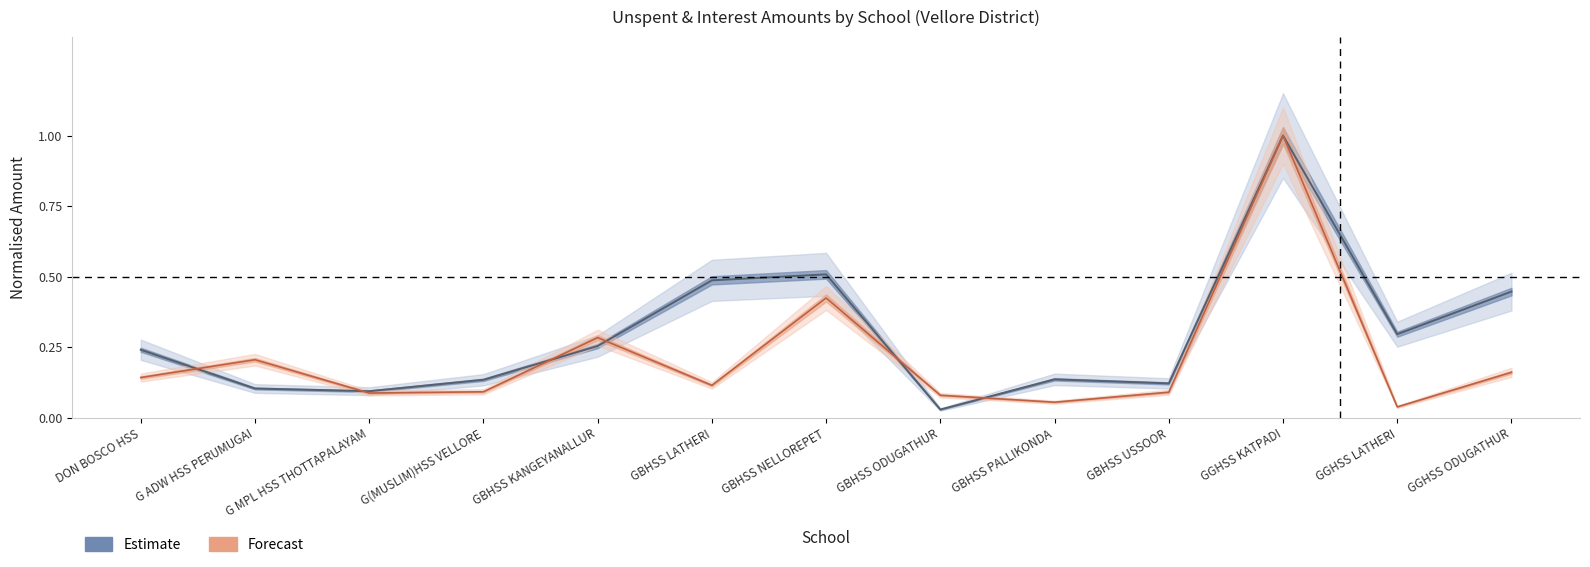

What is the value of the Interest Amount point at the 8th from the left?

0.1